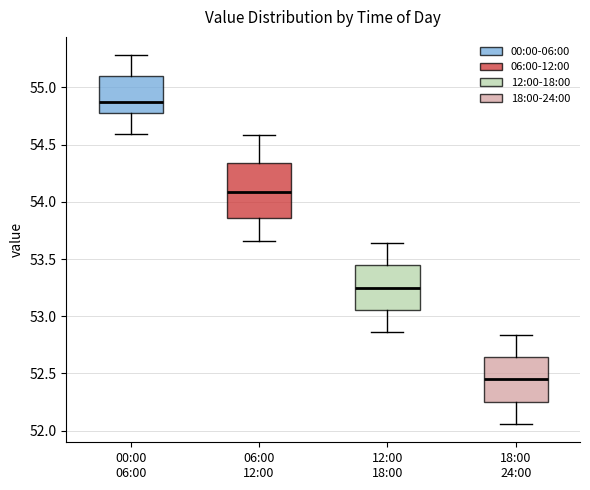

Where does the lower whisker of the box for 12:00 18:00 end on the y-axis? The values are not printed on the chart, so give them approximately, as read against the axis.

52.85